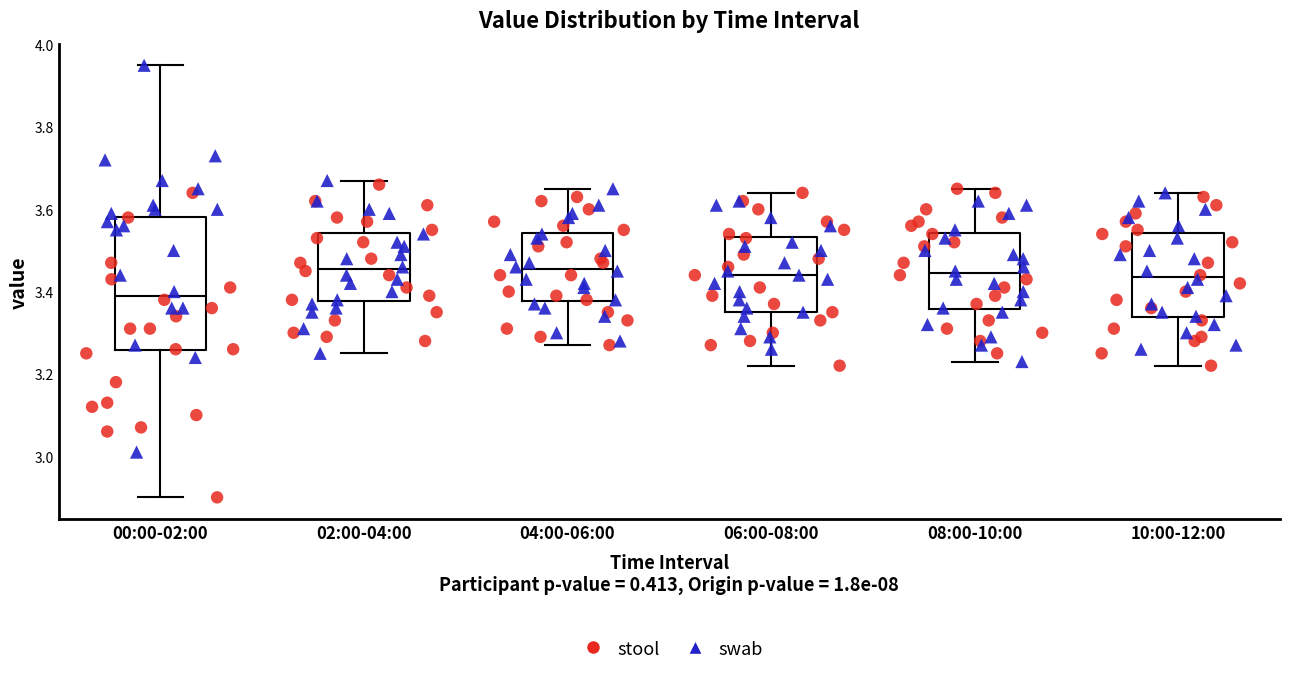

Reading left to right, transcribe this box plot: for each box, give where its median line is, the range the box spans, and where its two whiskers end, as read against the y-axis. The values are not printed on the chart, so give them approximately, as read against the axis.

00:00-02:00: median 3.40, box 3.26 to 3.58, whiskers 2.90 to 3.96
02:00-04:00: median 3.46, box 3.38 to 3.54, whiskers 3.26 to 3.68
04:00-06:00: median 3.46, box 3.38 to 3.54, whiskers 3.28 to 3.66
06:00-08:00: median 3.44, box 3.36 to 3.54, whiskers 3.22 to 3.64
08:00-10:00: median 3.44, box 3.36 to 3.54, whiskers 3.24 to 3.66
10:00-12:00: median 3.44, box 3.34 to 3.54, whiskers 3.22 to 3.64